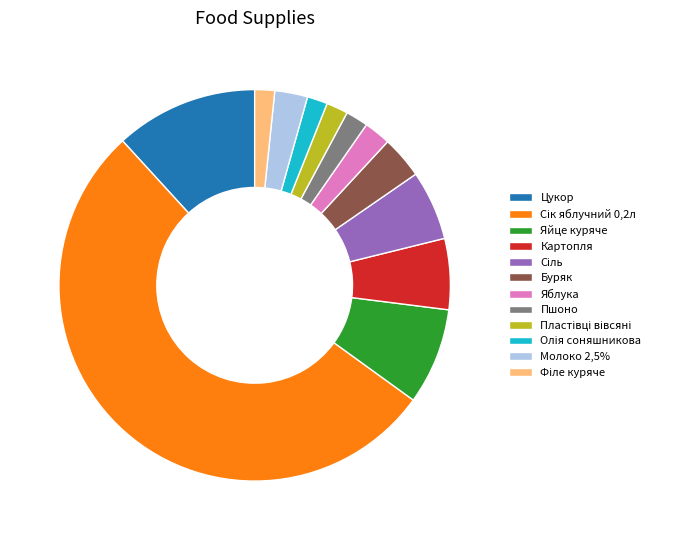

Between Пшоно and Цукор, which is larger?

Цукор